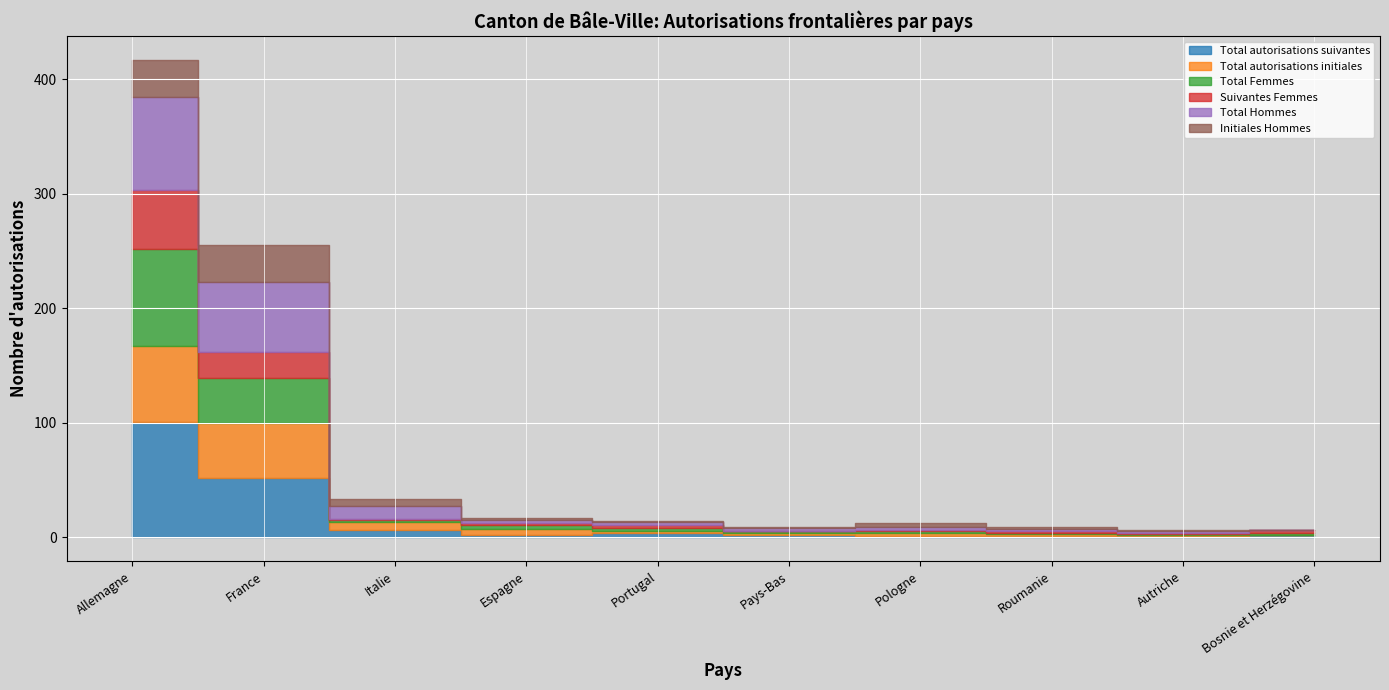

Rank the series at Italie from highest to lowest value.

Total Hommes, Total autorisations initiales, Total autorisations suivantes, Initiales Hommes, Total Femmes, Suivantes Femmes